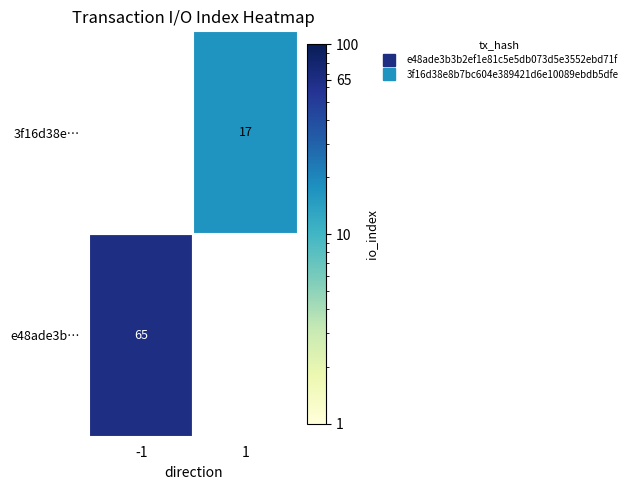

What is the maximum value for e48ade3b3b2ef1e81c5e5db073d5e3552ebd71f?

65